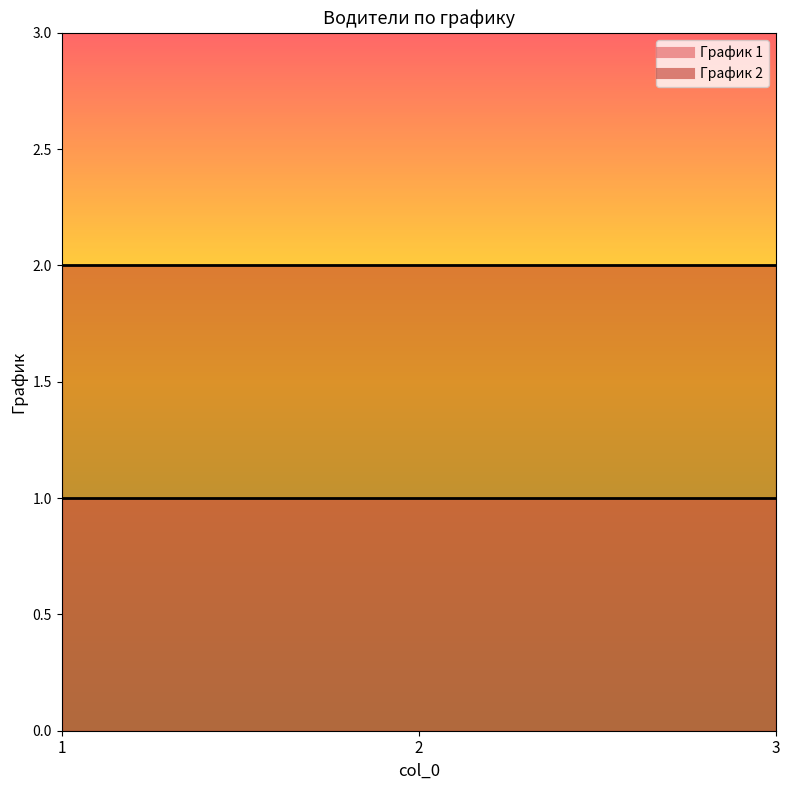

Reading right to left, what are all the values shown in this chart?

График 1: 3=1	2=1	1=1
График 2: 3=2	2=2	1=2